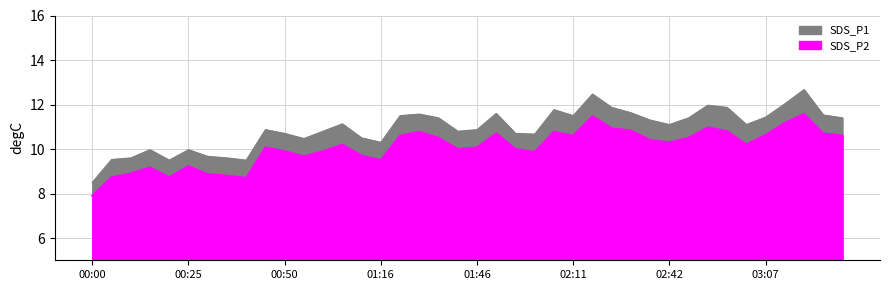

At which label does SDS_P1 first exceed 11?

01:06